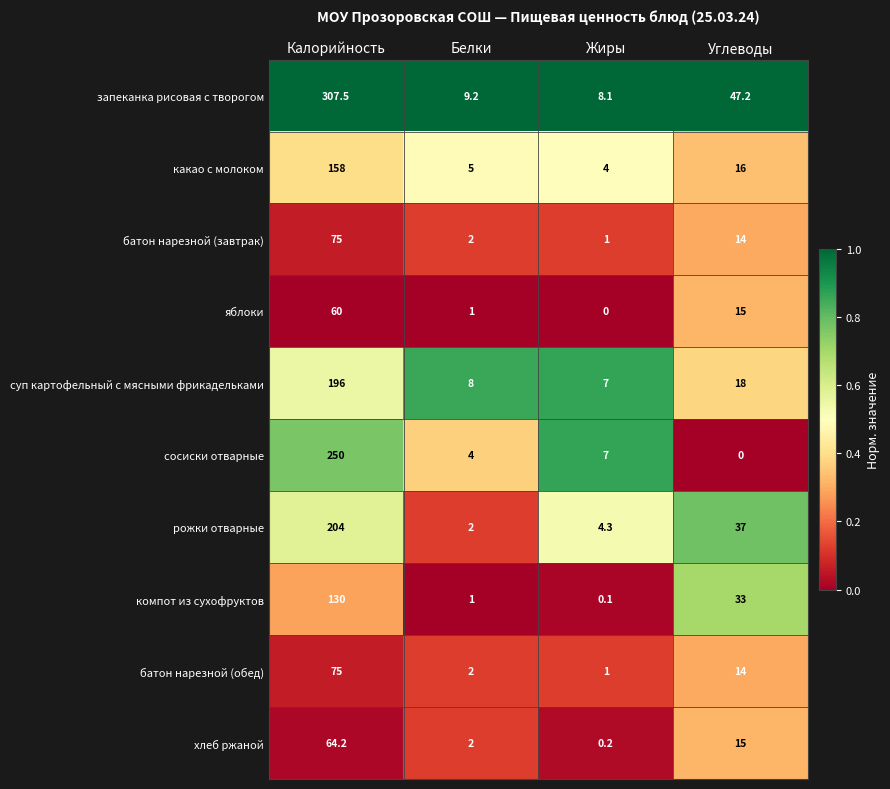

Which series changed the most between Калорийность and Углеводы?

запеканка рисовая с творогом